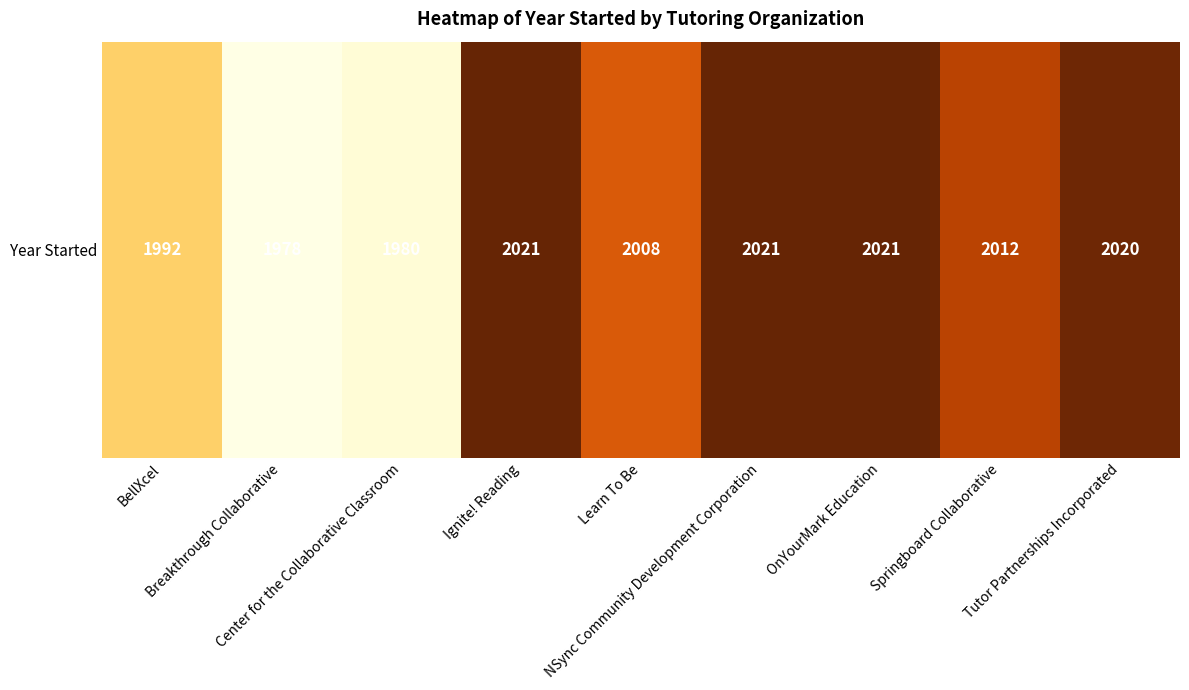

List the labels in order of value, largest first.

Ignite! Reading, NSync Community Development Corporation, OnYourMark Education, Tutor Partnerships Incorporated, Springboard Collaborative, Learn To Be, BellXcel, Center for the Collaborative Classroom, Breakthrough Collaborative